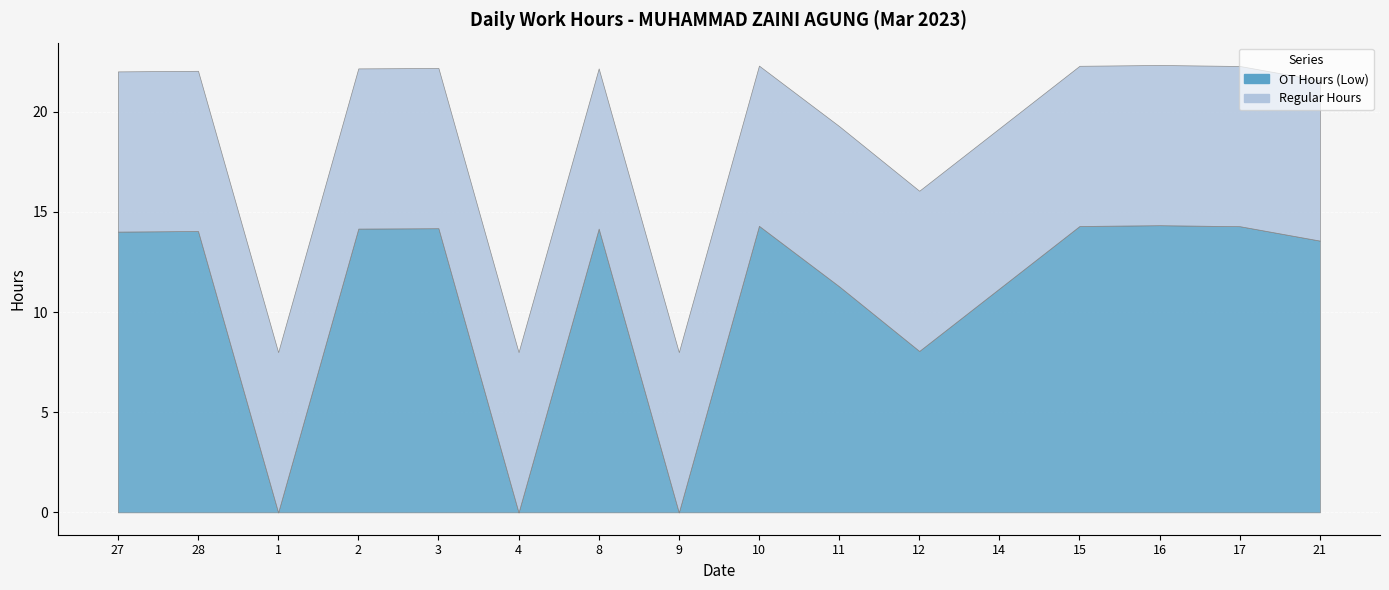

The value of Regular Hours at 14 is 2.8. True or false?

False